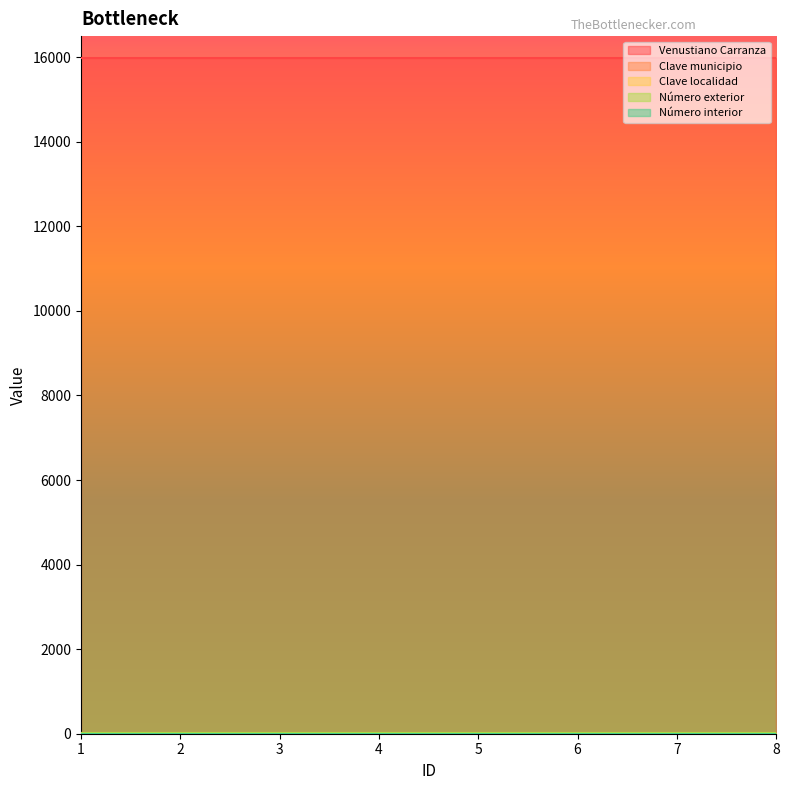

True or false: Número interior has more than 0 interior local peaks.

False